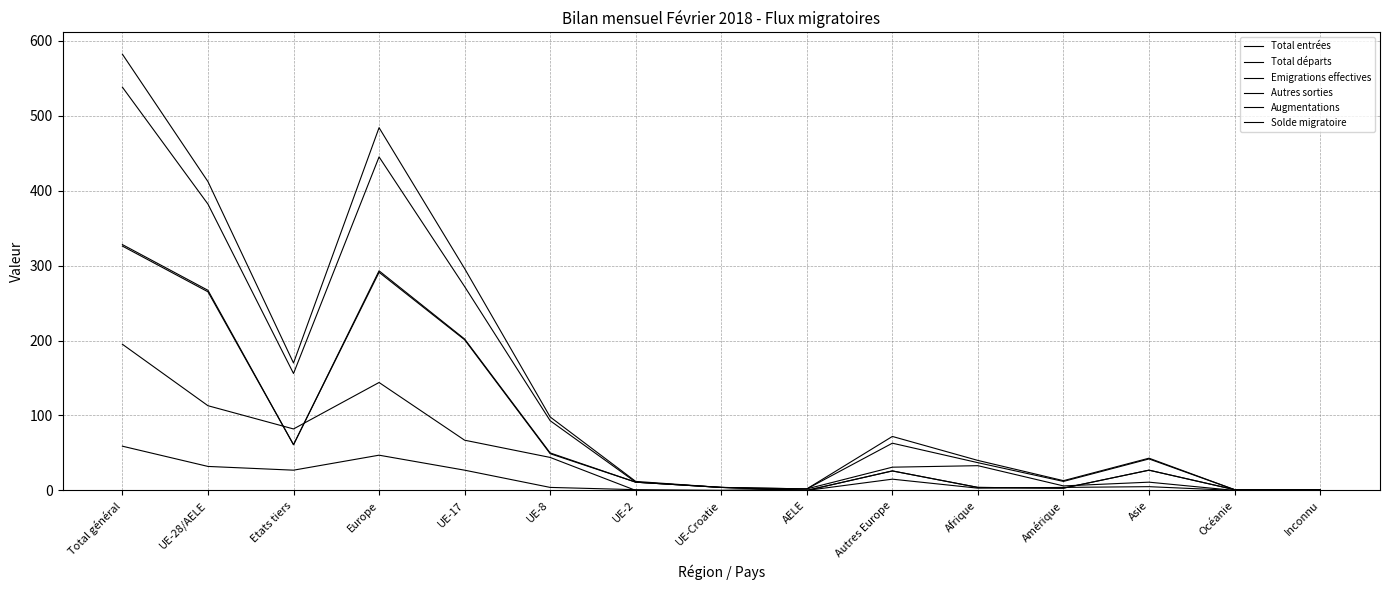

At Etats tiers, list the series in order from largest to smallest.

Augmentations, Total entrées, Solde migratoire, Total départs, Emigrations effectives, Autres sorties